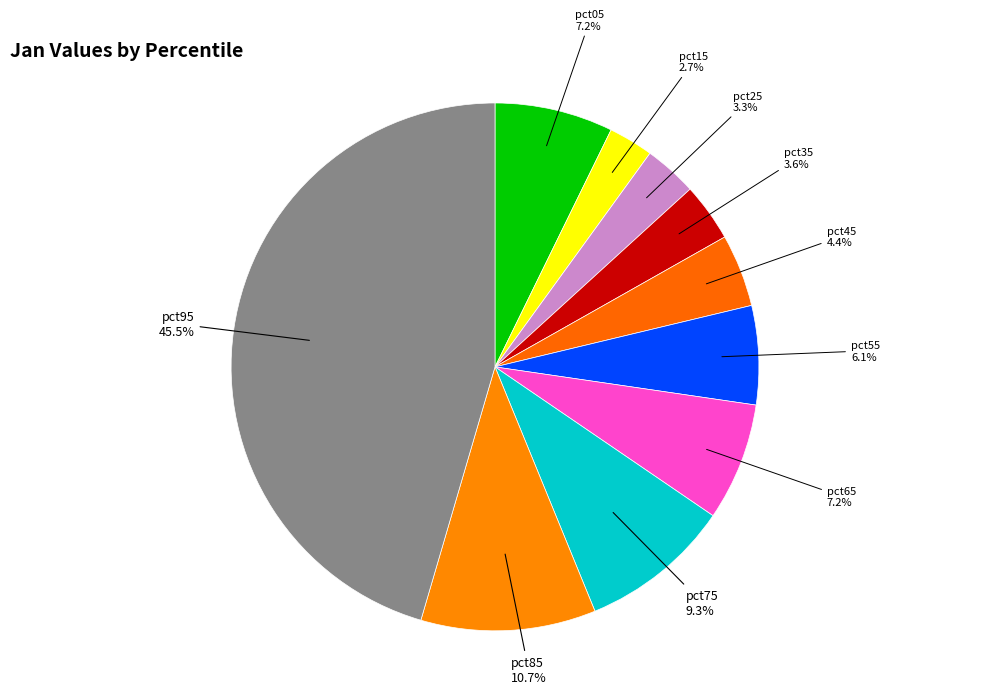

What percentage is the pct45 slice, to the nearest percent?

4%